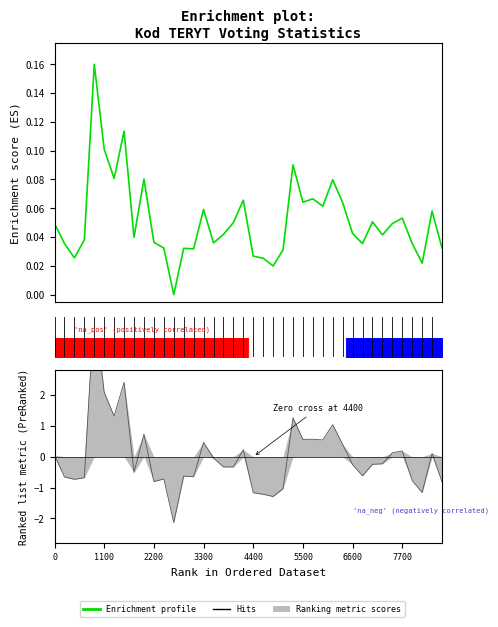

The chart shows a value of -0.1 at 12. True or false?

False